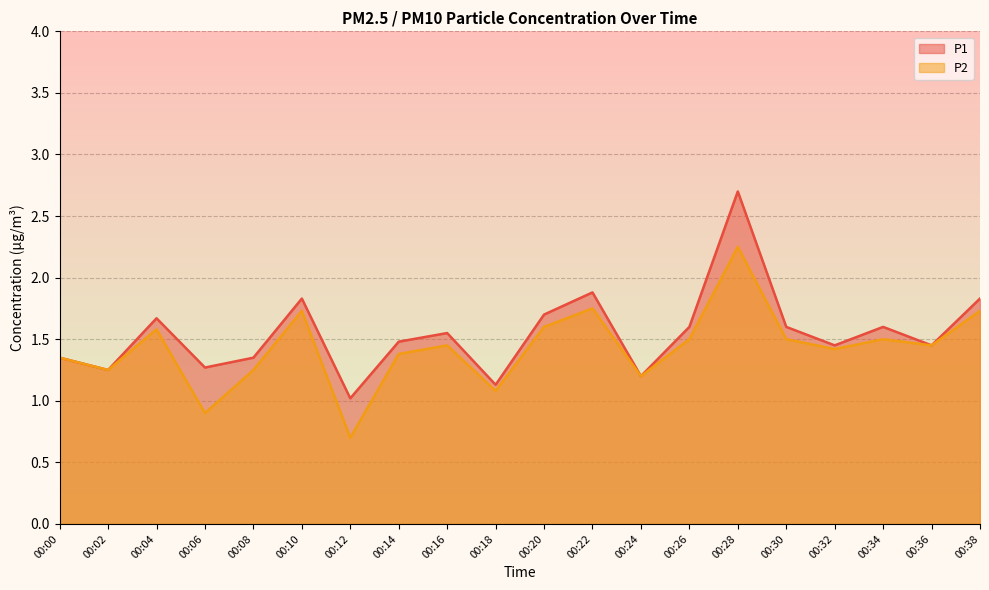

True or false: P1 and P2 cross at least once.

False